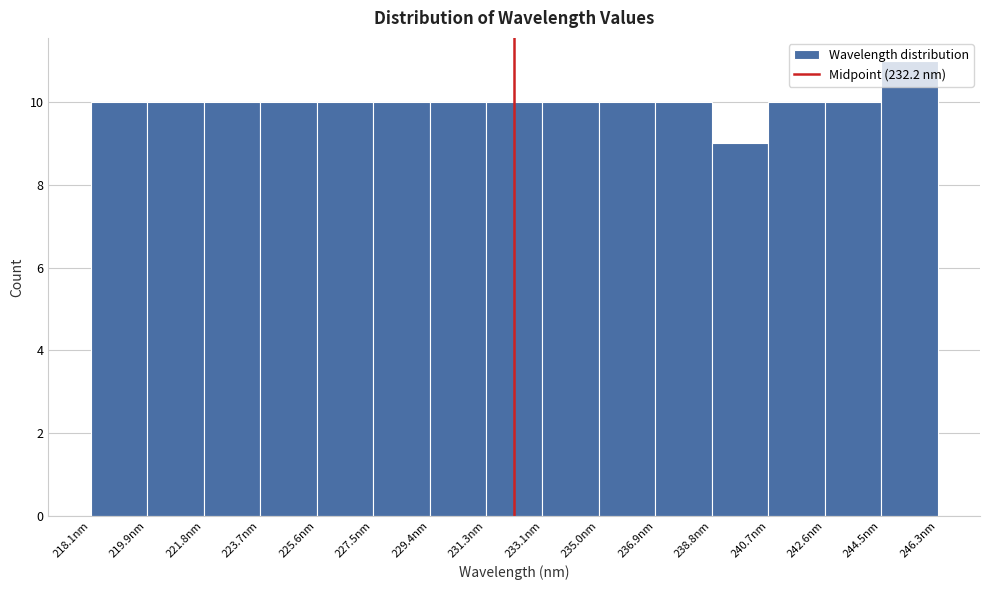

What is the height of the bar covering 231.2 to 233.2 on the x-axis? Neither the bar edges nor the heights are printed on the chart, so give them approximately, as read against the axes.

10